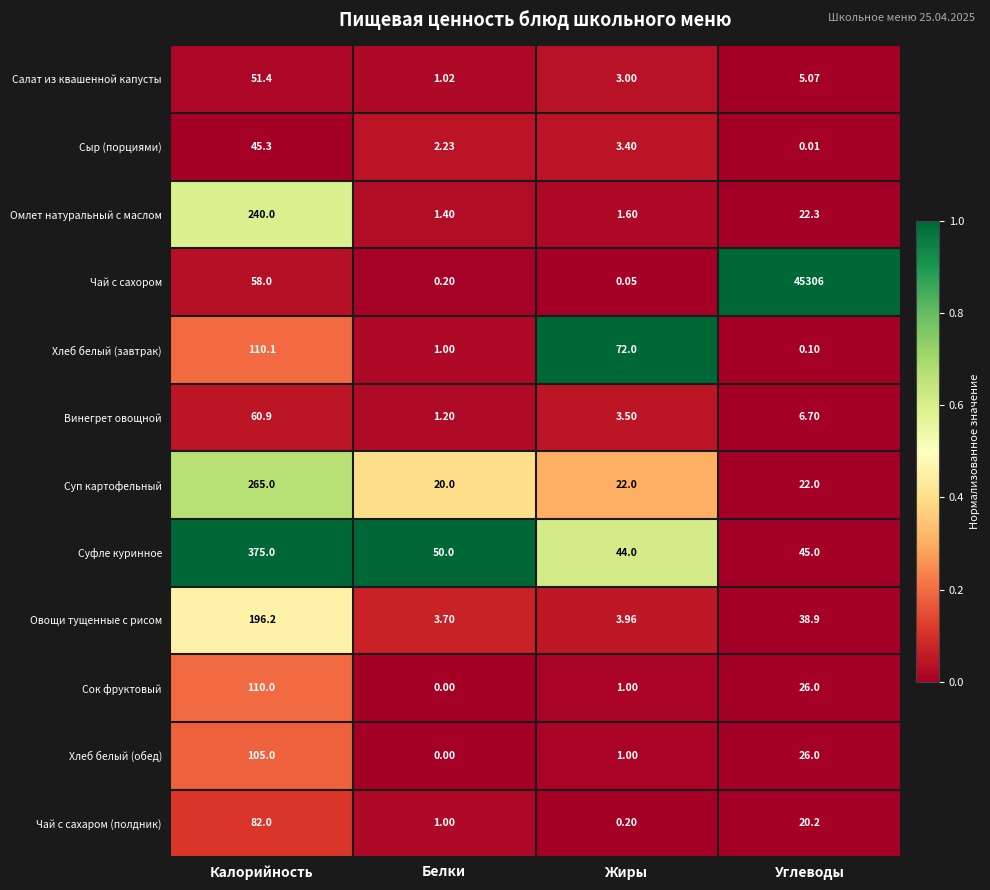

List the labels in order of Овощи тущенные с рисом value, smallest first.

Белки, Жиры, Углеводы, Калорийность